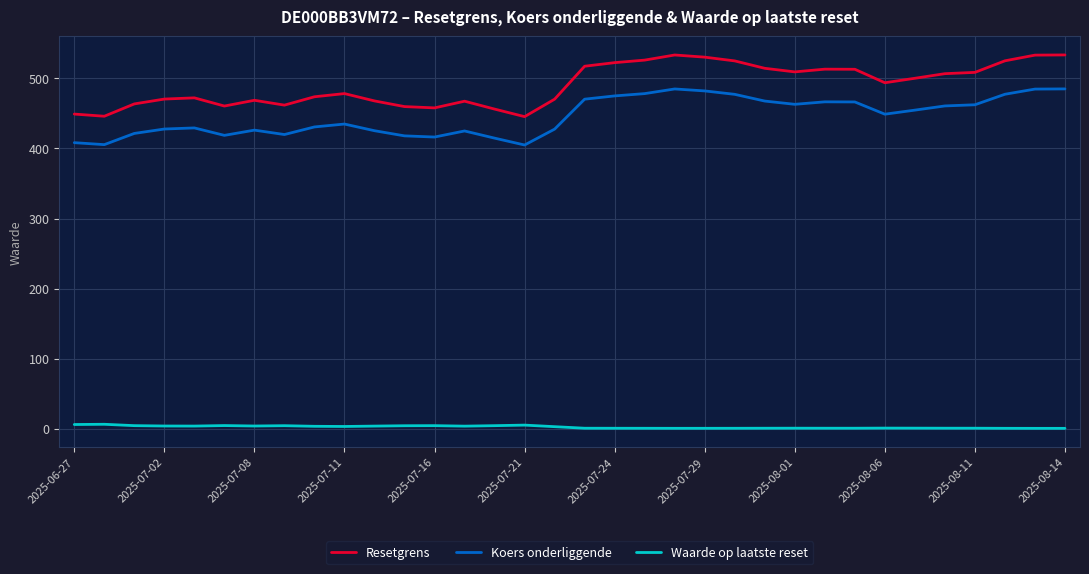

Which series has the largest range (max minus min)?

Resetgrens